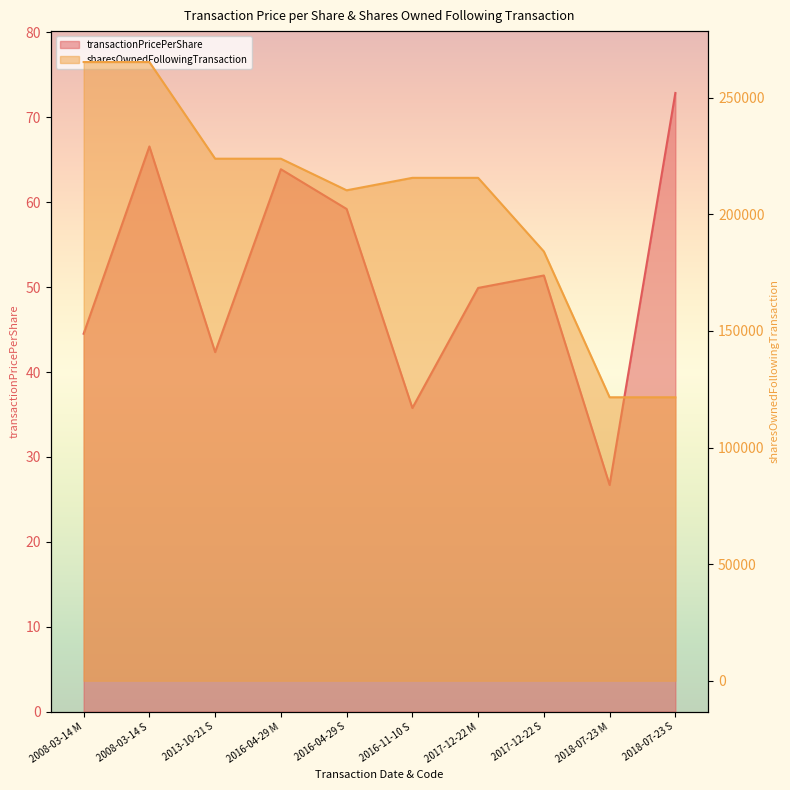

At how many categories does at least one series exceed 48107?

10